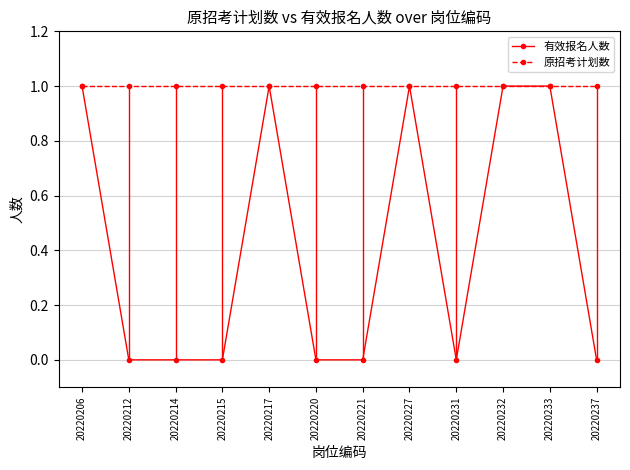

List the series in order of their overall mean, lowest first.

有效报名人数, 原招考计划数